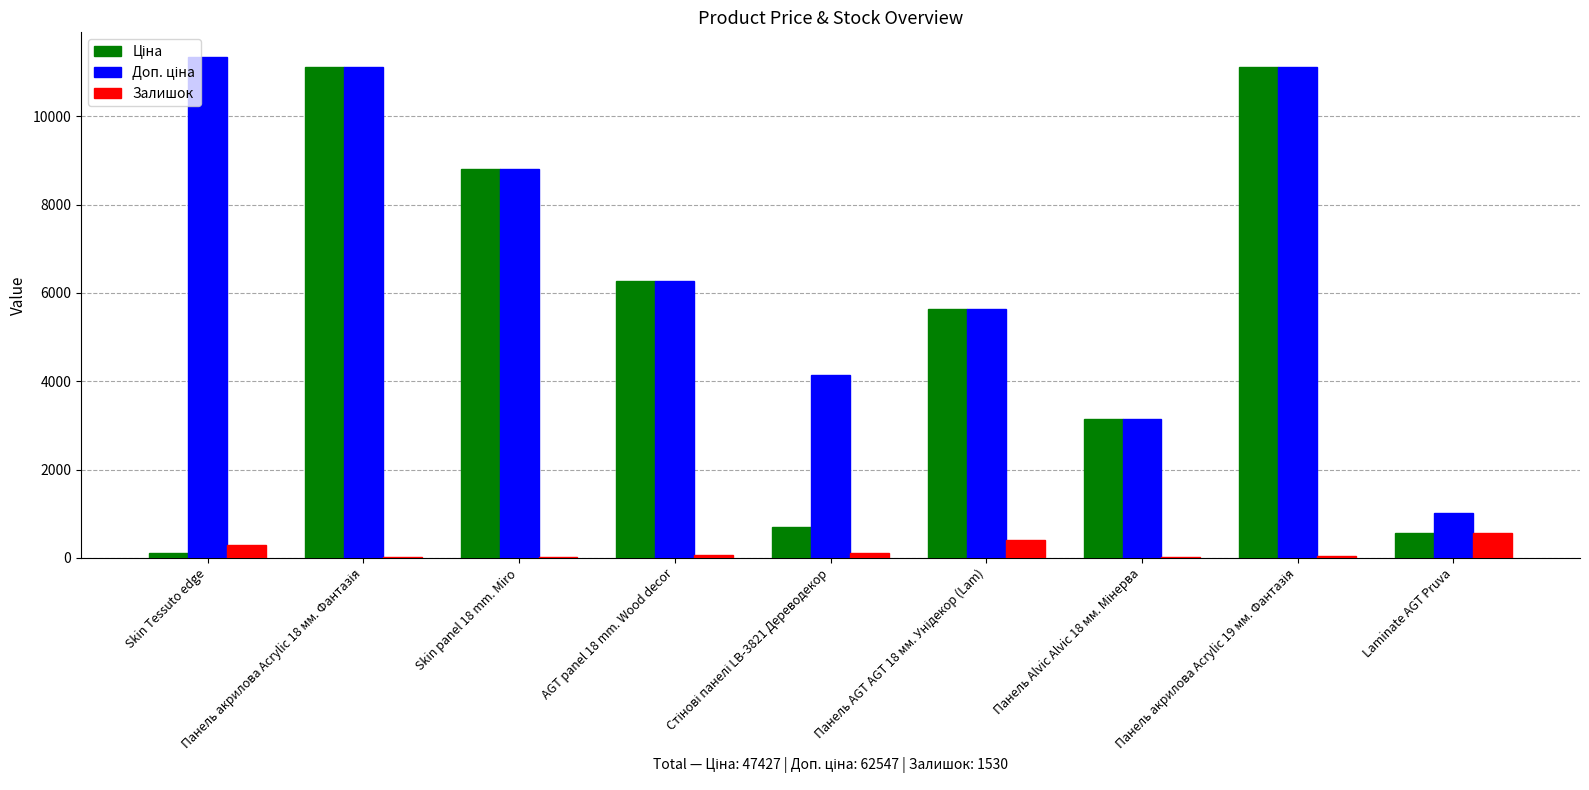

What is the approximate value of Залишок at Laminate AGT Pruva?

566.0